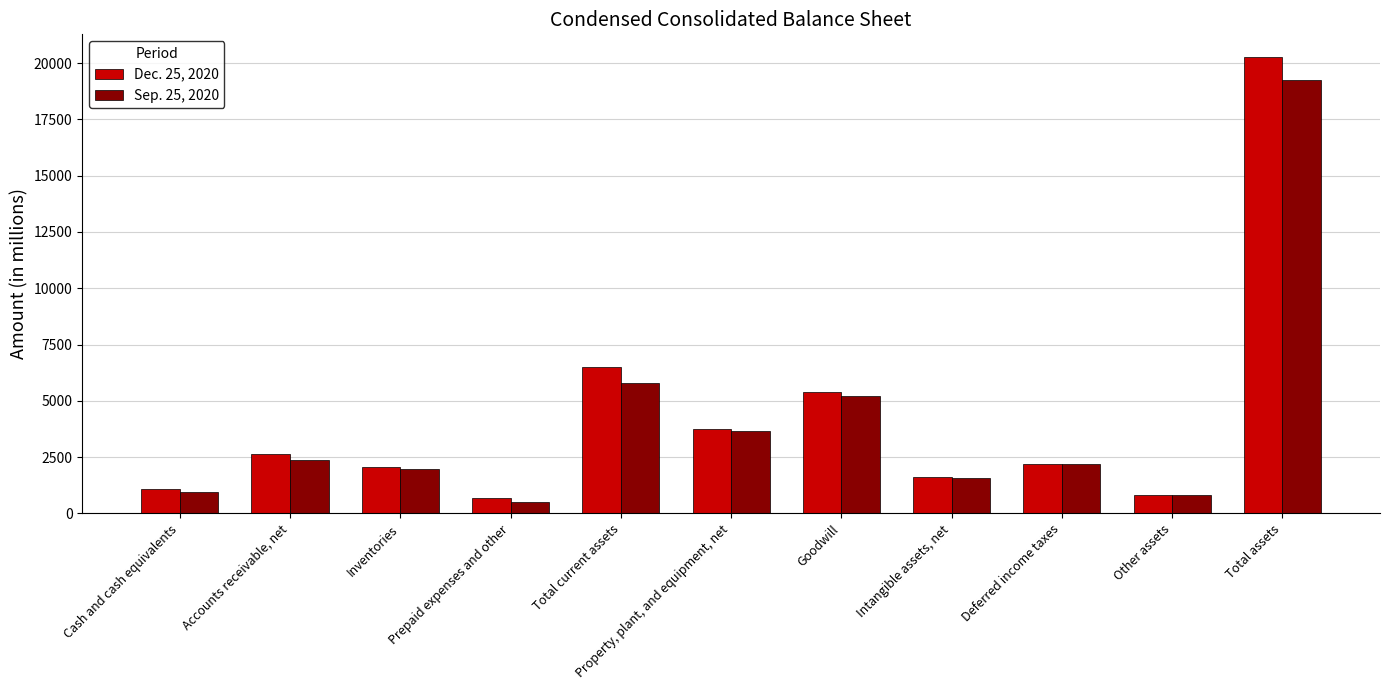

What is the difference between the Dec. 25, 2020 values at Other assets and Cash and cash equivalents?

279